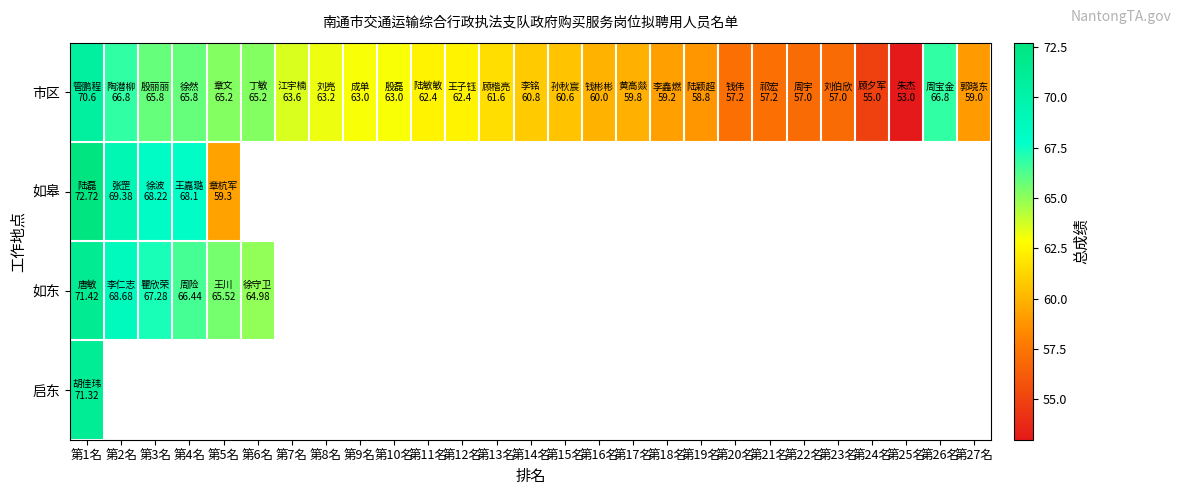

Which label corresponds to the largest value in the chart?

第1名